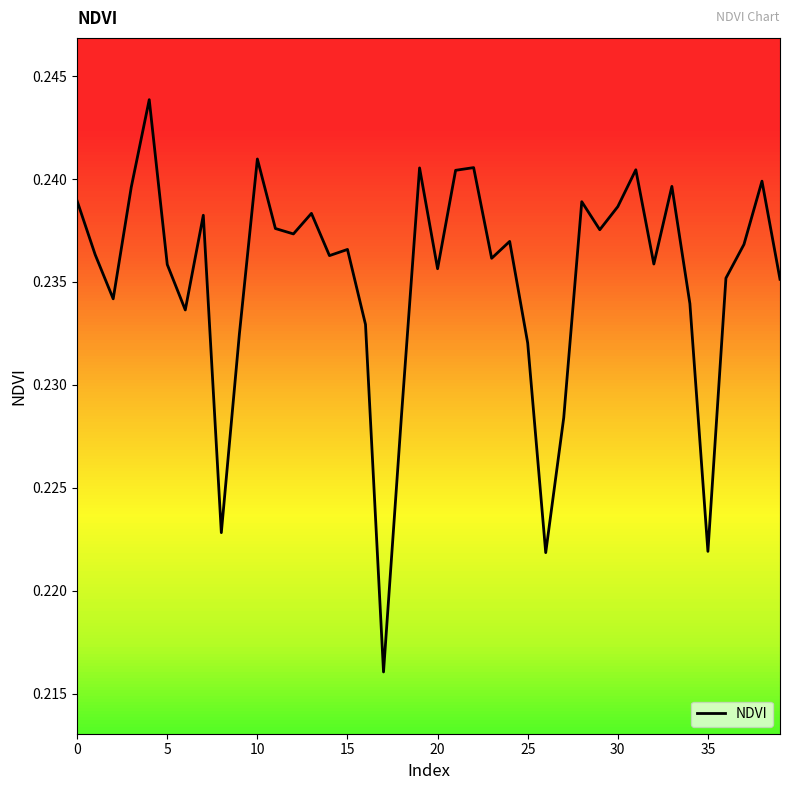

What is the value of the 24th point from the left?

0.2